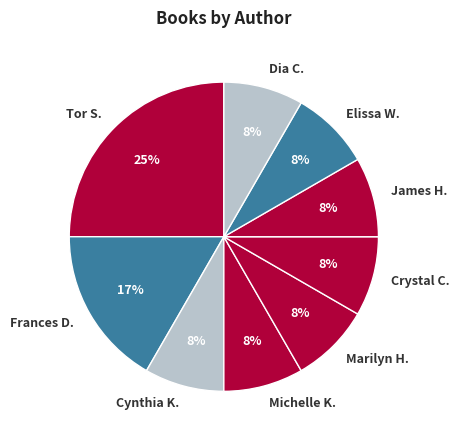

Is it true that Cynthia K. is 19% of the pie?

False